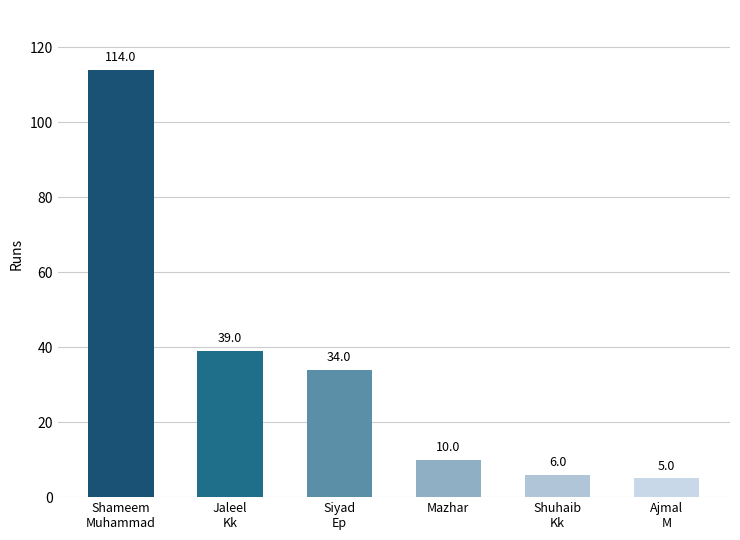

Where does the data first go above 34?

Shameem
Muhammad